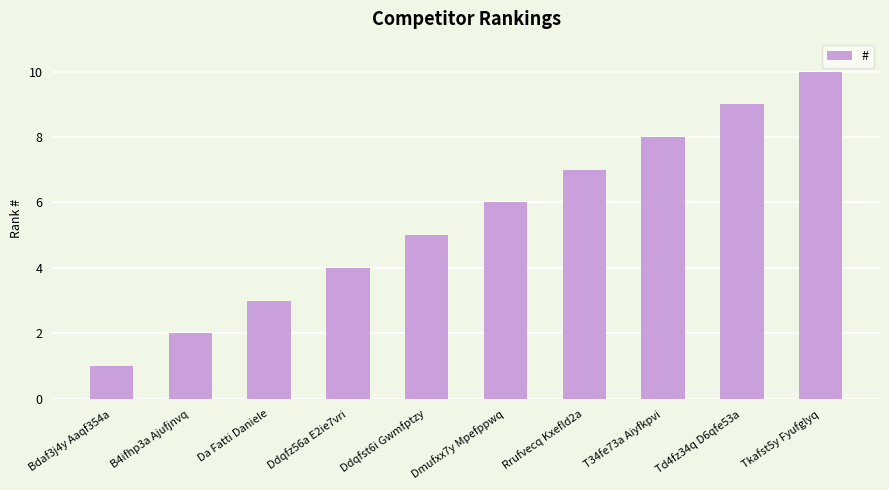

What is the label of the 1st bar from the right?

Tkafst5y Fyufglyq